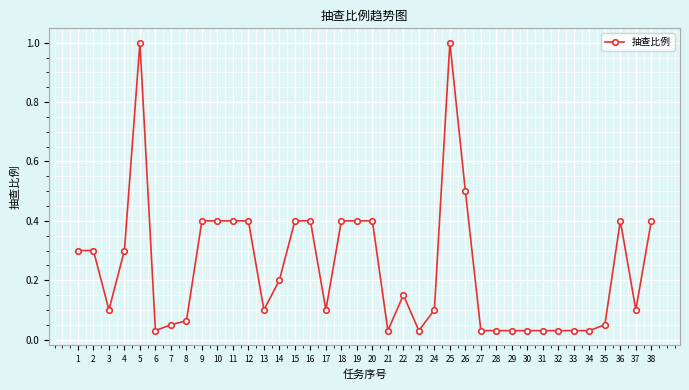

True or false: there are more than 1 points higher than both neighbors.

True